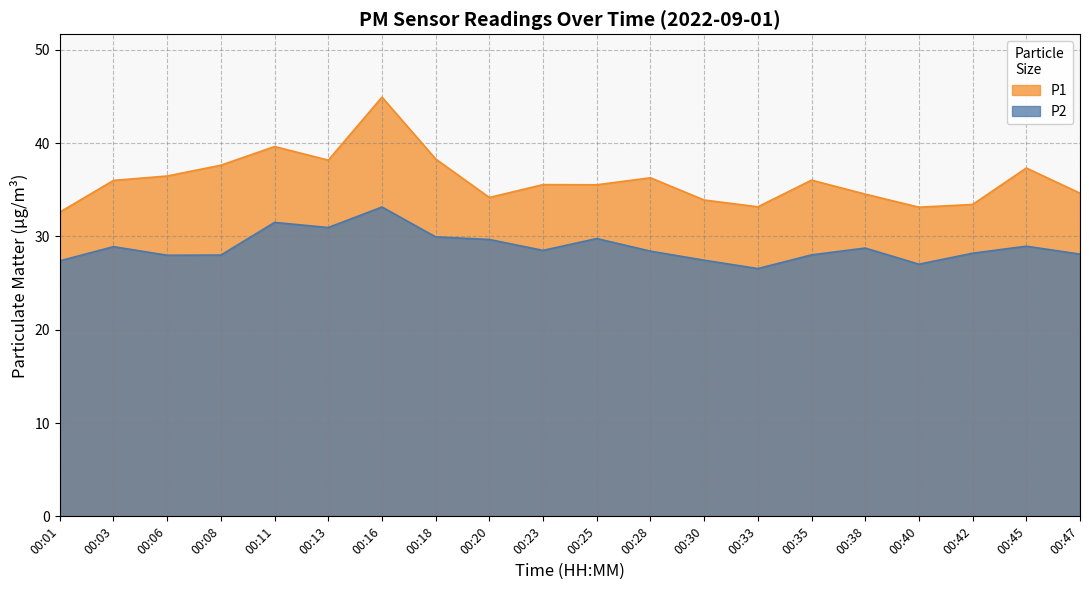

What is the value of the P1 point at the 9th from the left?

34.2